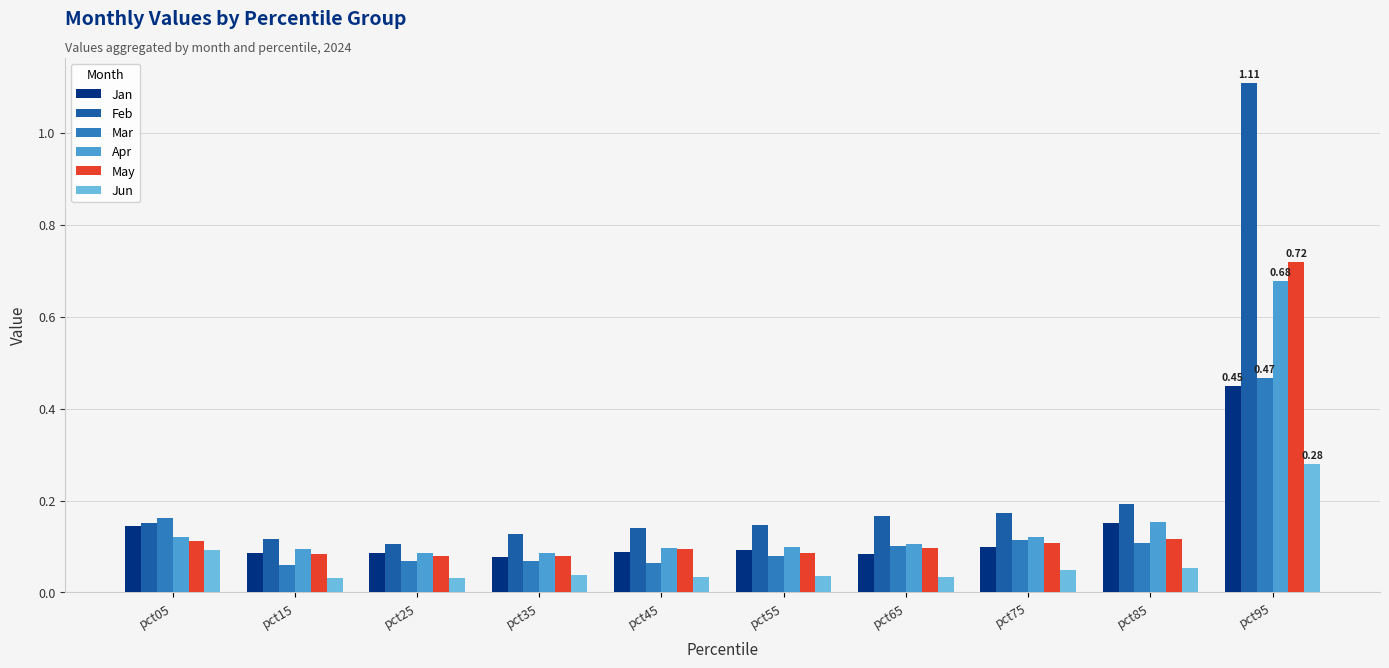

Which series has the largest range (max minus min)?

Feb